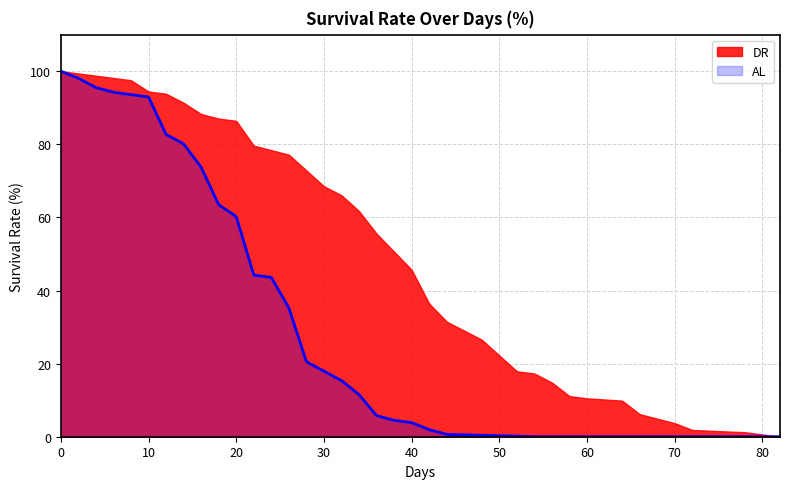

What is the maximum value for AL?

100.0